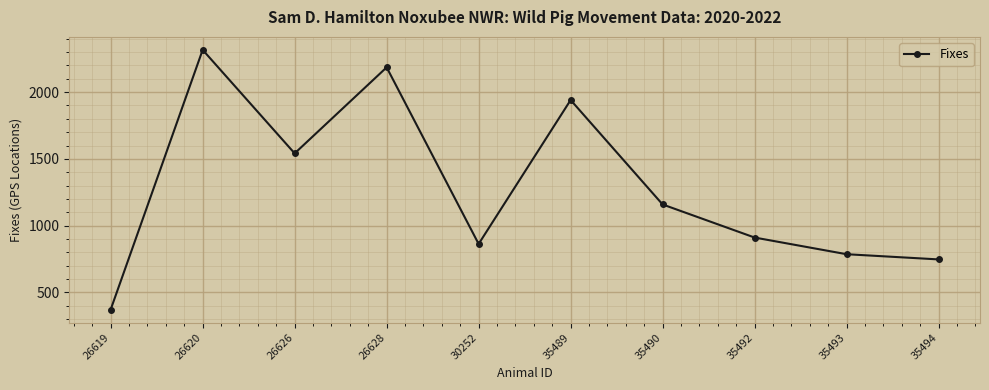

True or false: the data shows 2369 at 26626.

False